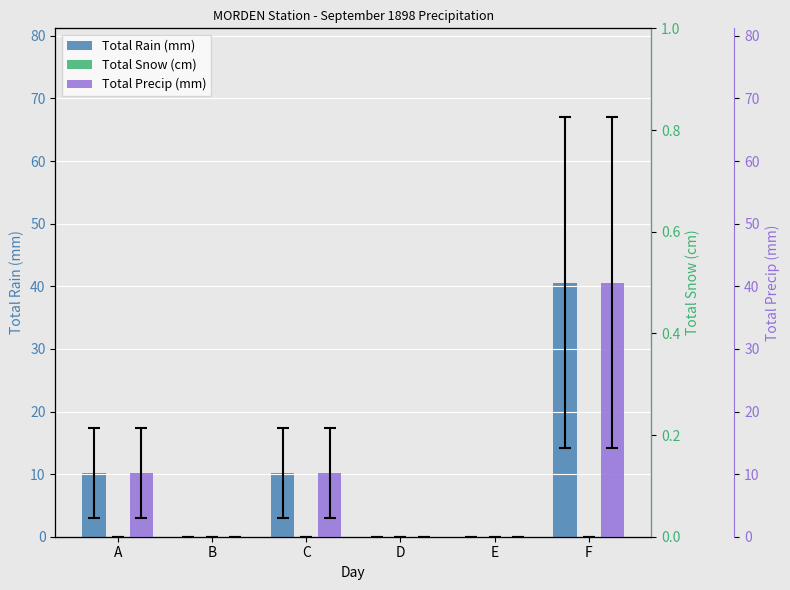

Which series has the largest total across all categories?

Total Rain (mm)